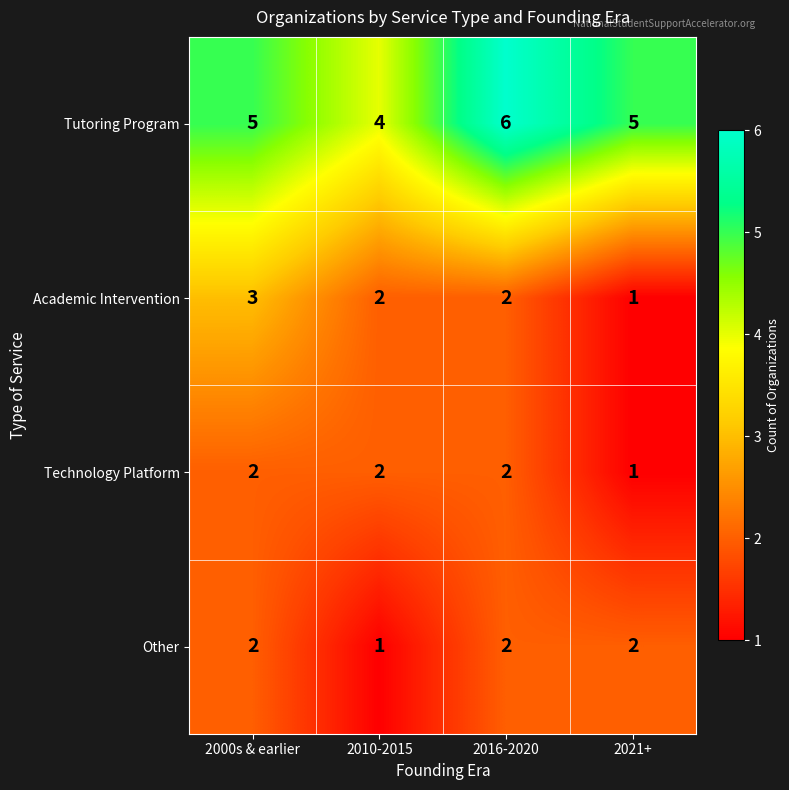

Between 2010-2015 and 2016-2020, which series saw the biggest shift?

Tutoring Program